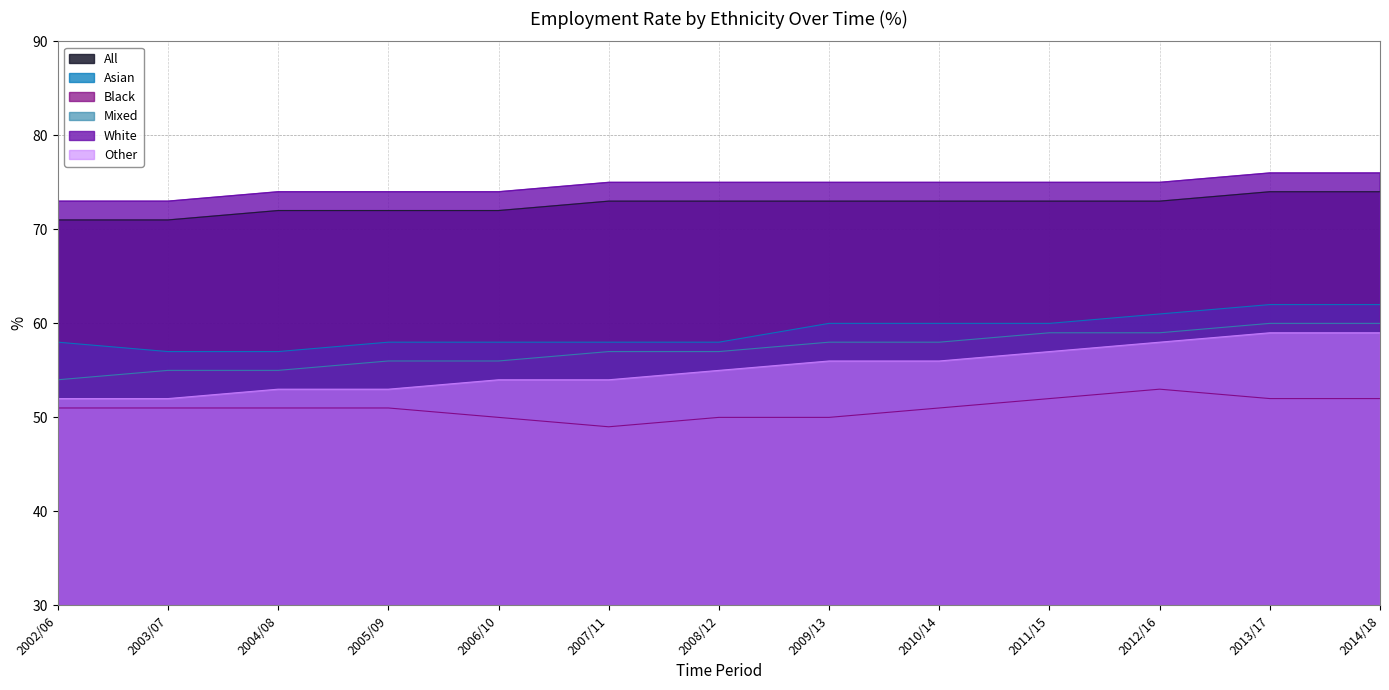

How many Mixed values are between 56 and 59?

8